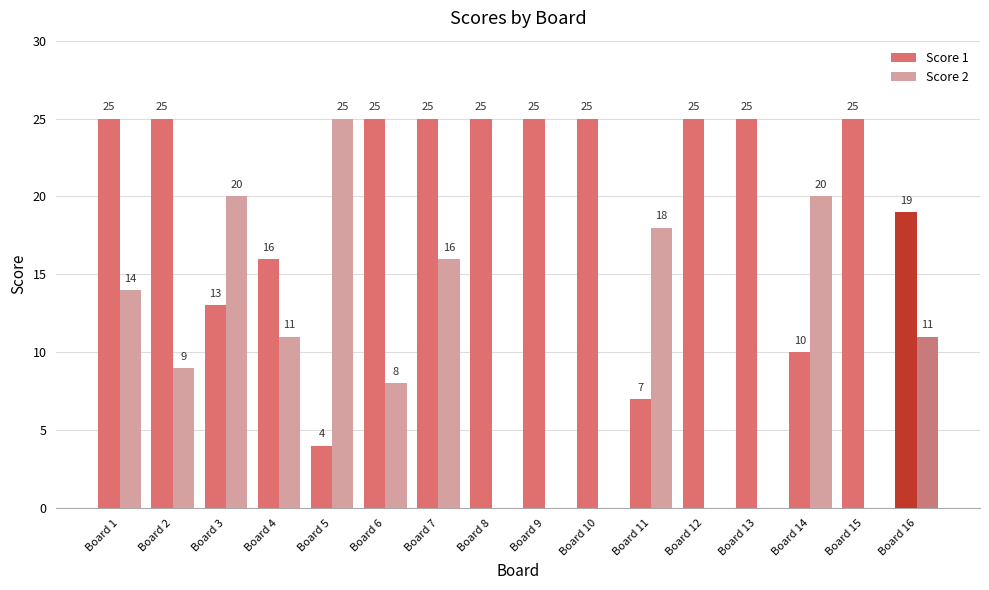

What is the sum of the Score 1 values at Board 3 and Board 6?

38